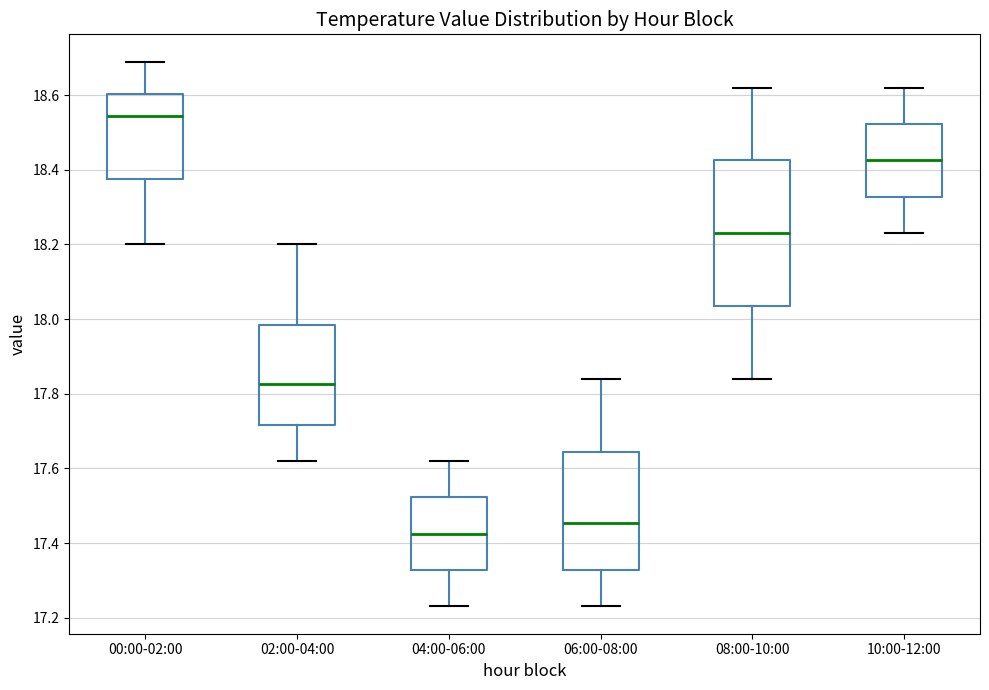

Reading left to right, read every box against the y-axis: the position of its median line, the range the box covers, and the ends of its whiskers. The values are not printed on the chart, so give them approximately, as read against the axis.

00:00-02:00: median 18.54, box 18.38 to 18.60, whiskers 18.20 to 18.70
02:00-04:00: median 17.82, box 17.72 to 17.98, whiskers 17.62 to 18.20
04:00-06:00: median 17.42, box 17.32 to 17.52, whiskers 17.24 to 17.62
06:00-08:00: median 17.46, box 17.32 to 17.64, whiskers 17.24 to 17.84
08:00-10:00: median 18.24, box 18.04 to 18.42, whiskers 17.84 to 18.62
10:00-12:00: median 18.42, box 18.32 to 18.52, whiskers 18.24 to 18.62